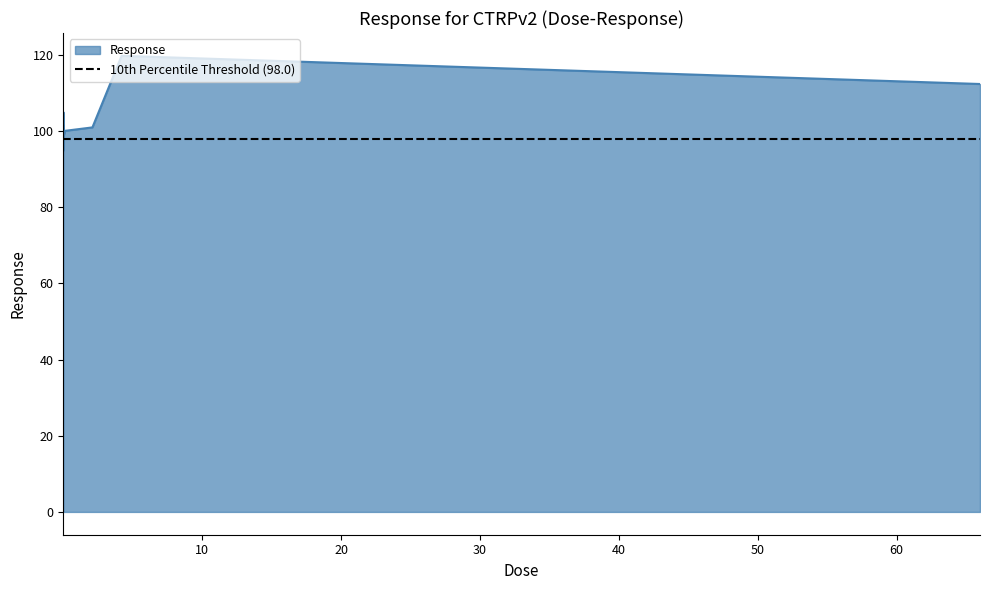

The value at 66.0 is 67.7. True or false?

False